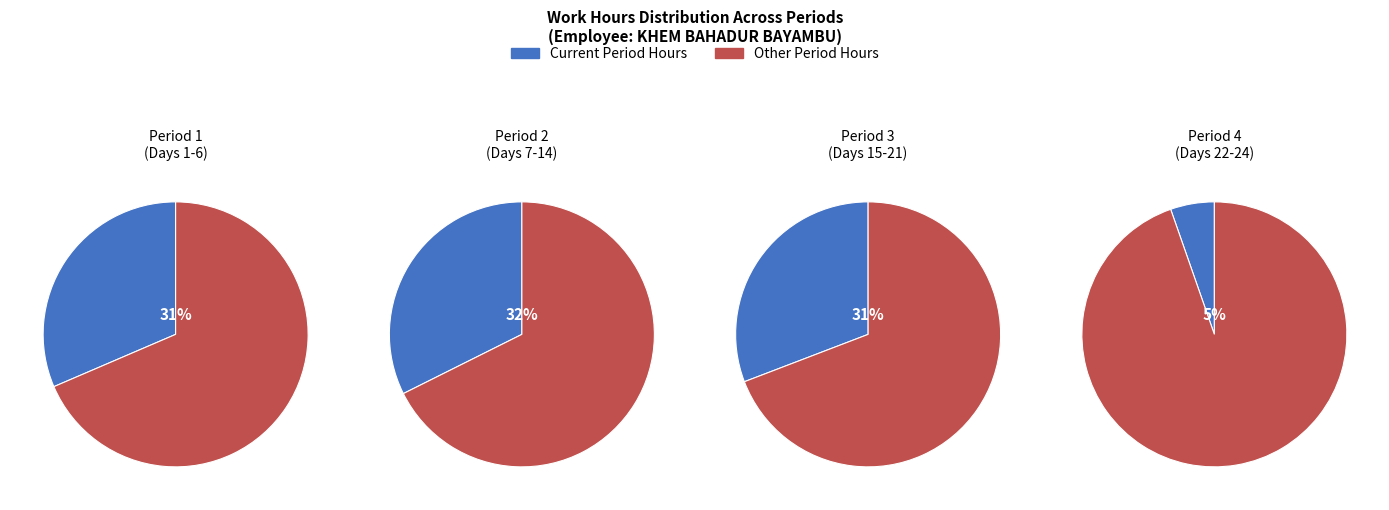

Does 3 account for over 50% of the chart?

No